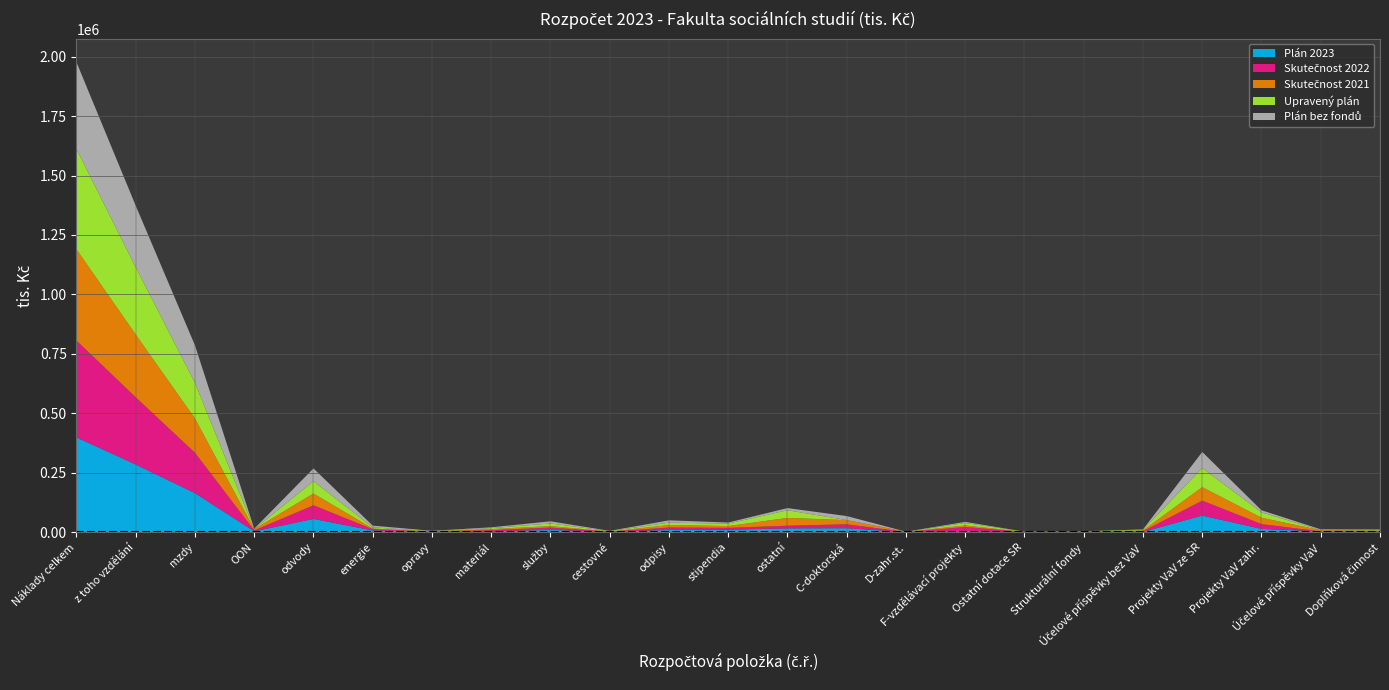

Reading right to left, transcribe all the data shown in this chart.

Plán 2023: 23=2500.0	22=3535.7	21=14018.5	20=69841.9	19=1364.6	18=170.0	17=209.8	16=5041.2	15=500.0	14=16875.0	13=16297.2	12=10515.0	11=9700.0	10=1661.0	9=9830.0	8=3789.0	7=1500.0	6=7458.0	5=55862.0	4=3800.0	3=164300.0	2=284712.2	1=398768.9
Skutečnost 2022: 23=2090.0	22=0.0	21=20250.7	20=63087.0	19=2942.9	18=1120.0	17=682.1	16=17173.8	15=600.0	14=16500.0	13=11119.7	12=7833.0	11=10299.0	10=1000.0	9=10000.0	8=4900.0	7=1100.0	6=5207.0	5=57457.0	4=3900.0	3=169991.0	2=282806.6	1=407253.0
Skutečnost 2021: 23=1835.0	22=5018.2	21=26670.6	20=56677.8	19=3333.3	18=1444.3	17=373.2	16=6379.2	15=660.0	14=17718.8	13=32685.1	12=7657.1	11=10298.8	10=227.3	9=6039.5	8=4558.9	7=828.0	6=2954.0	5=49408.2	4=5215.9	3=143806.2	2=263679.1	1=383789.6
Upravený plán: 23=2585.3	22=0.0	21=22646.0	20=80421.9	19=3002.1	18=1133.2	17=860.8	16=10203.5	15=0.0	14=0.0	13=32437.6	12=10344.0	11=9940.2	10=1606.0	9=11006.9	8=3956.0	7=971.9	6=4682.4	5=51984.2	4=0.0	3=149969.7	2=282859.6	1=421426.2
Plán bez fondů: 23=2500.0	22=3535.7	21=8829.2	20=67548.9	19=1328.6	18=170.0	17=146.5	16=4788.5	15=500.0	14=16875.0	13=8902.2	12=4580.0	11=9700.0	10=1300.0	9=9000.0	8=3500.0	7=1500.0	6=7458.0	5=53589.8	4=2000.0	3=157617.0	2=259147.0	1=365369.5